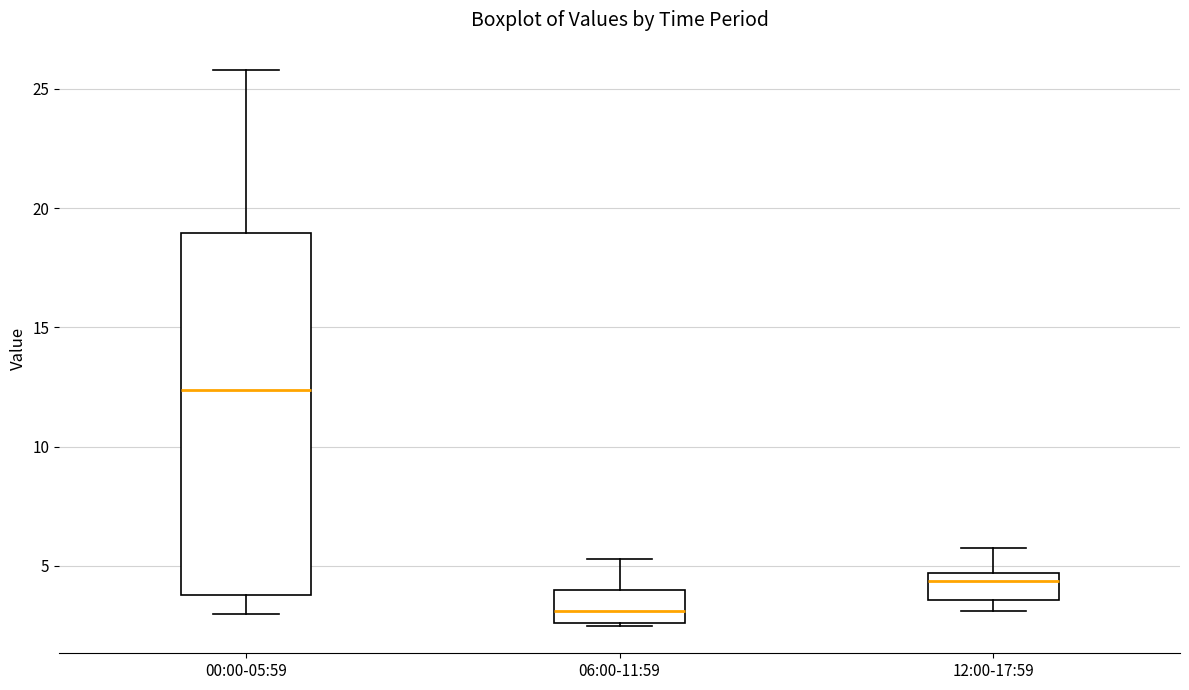

Reading left to right, read every box against the y-axis: the position of its median line, the range the box covers, and the ends of its whiskers. The values are not printed on the chart, so give them approximately, as read against the axis.

00:00-05:59: median 12.5, box 4.0 to 19.0, whiskers 3.0 to 26.0
06:00-11:59: median 3.0, box 2.5 to 4.0, whiskers 2.5 to 5.5
12:00-17:59: median 4.5 (just below the box's upper edge), box 3.5 to 4.5, whiskers 3.0 to 6.0